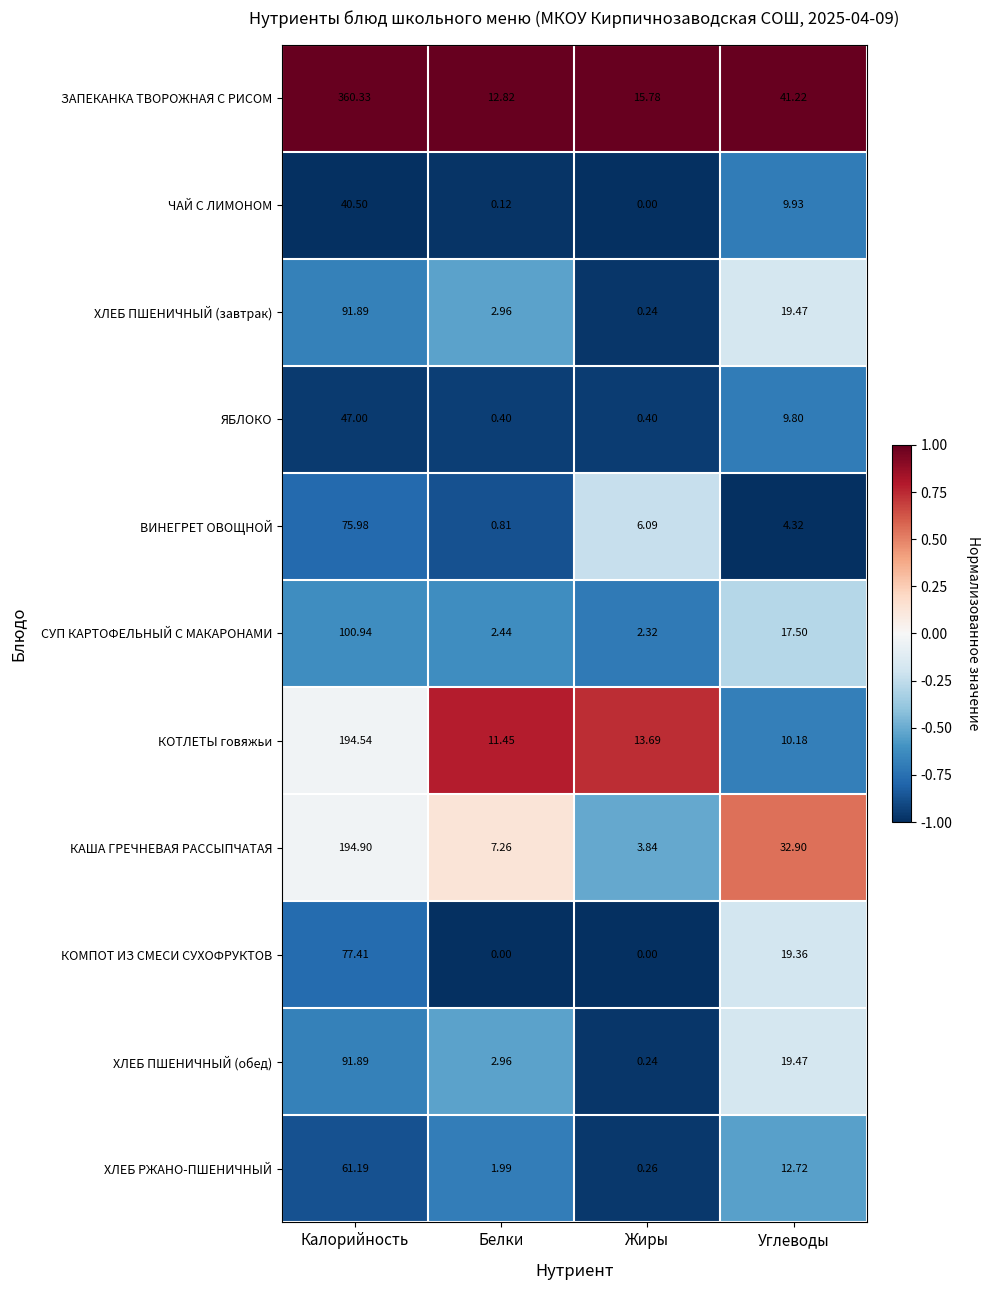

Which series has the largest total across all categories?

ЗАПЕКАНКА ТВОРОЖНАЯ С РИСОМ